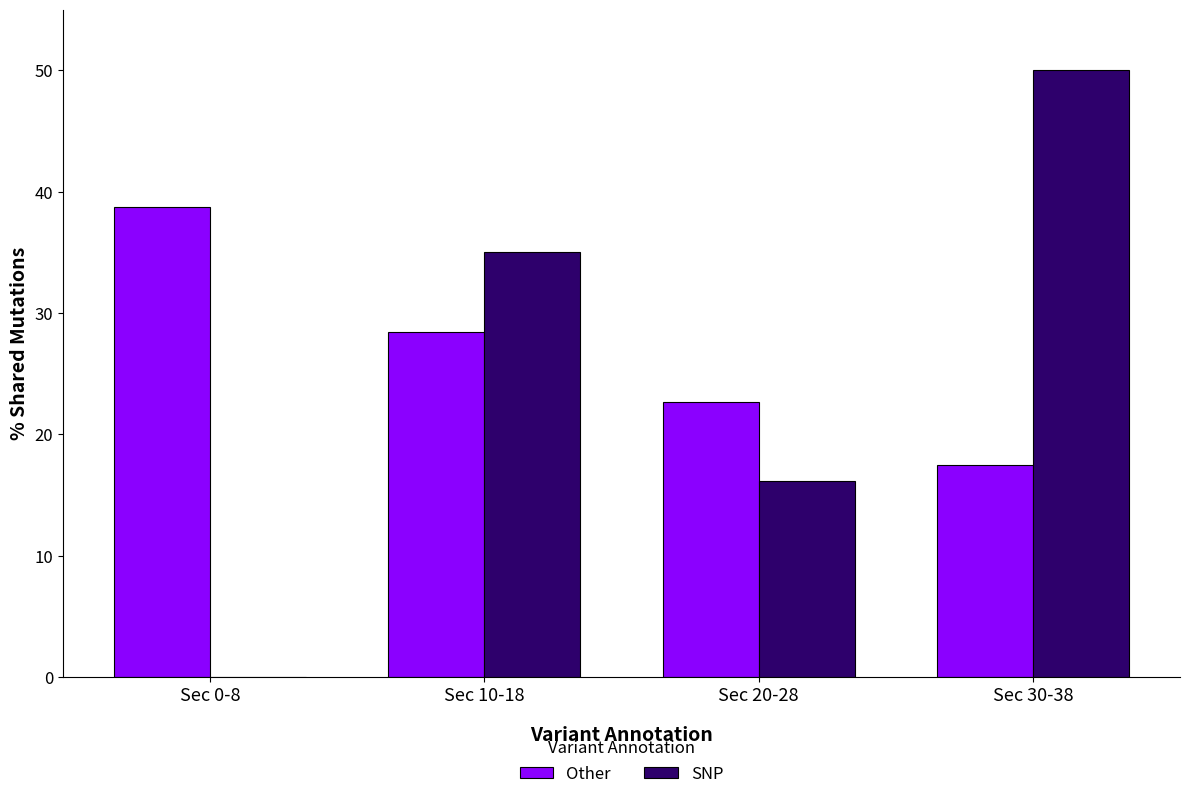

What is the total value across all series at Sec 20-28?

38.8